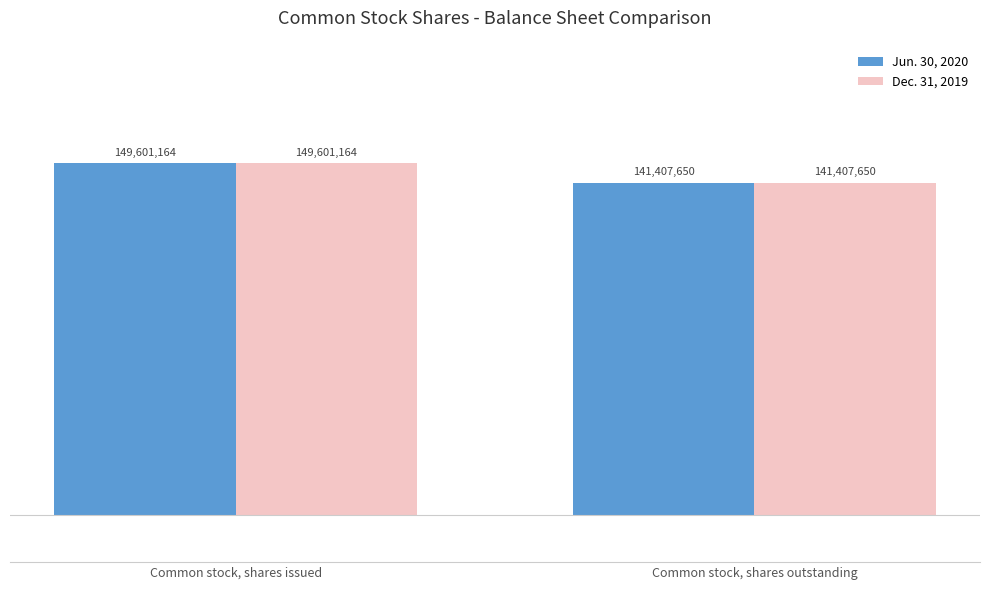

List the series in order of their peak value, highest first.

Jun. 30, 2020, Dec. 31, 2019